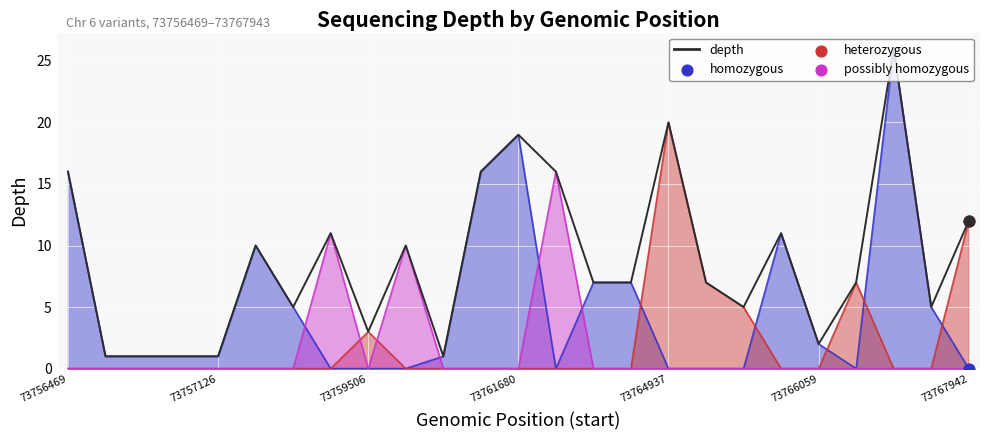

What is the ratio of the value at 15 to the value at 17?

1.0